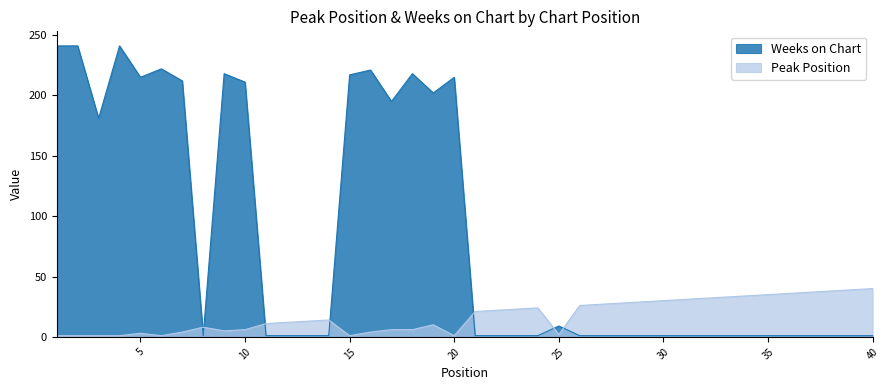

What is the value of the Weeks on Chart point at the 16th from the left?

221